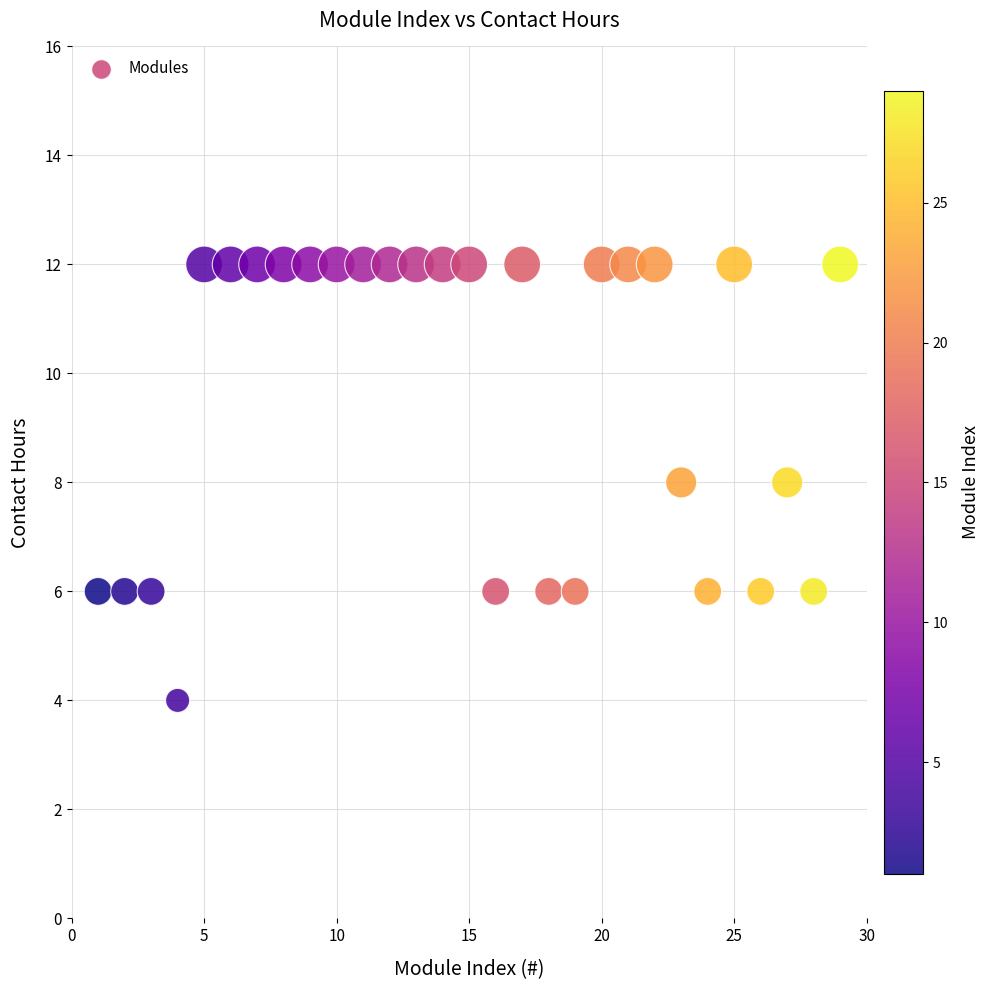

What is the range of Y values (max minus min)?

8